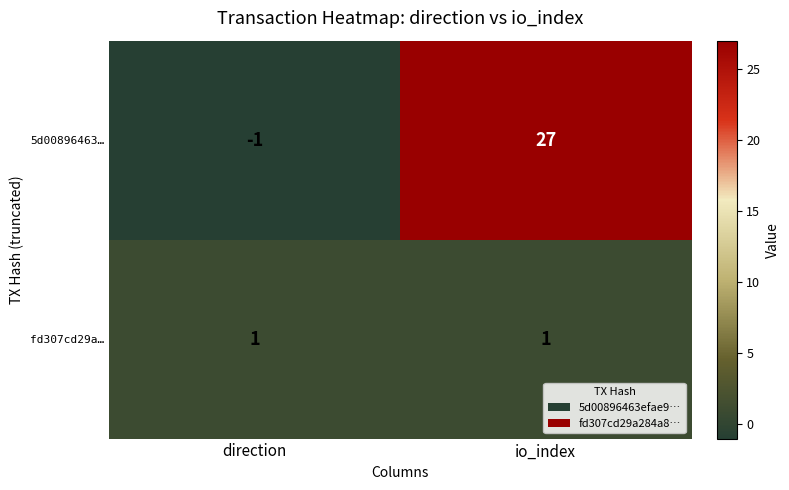

Reading left to right, extract all data points from this chart.

5d00896463…: -1	27
fd307cd29a…: 1	1